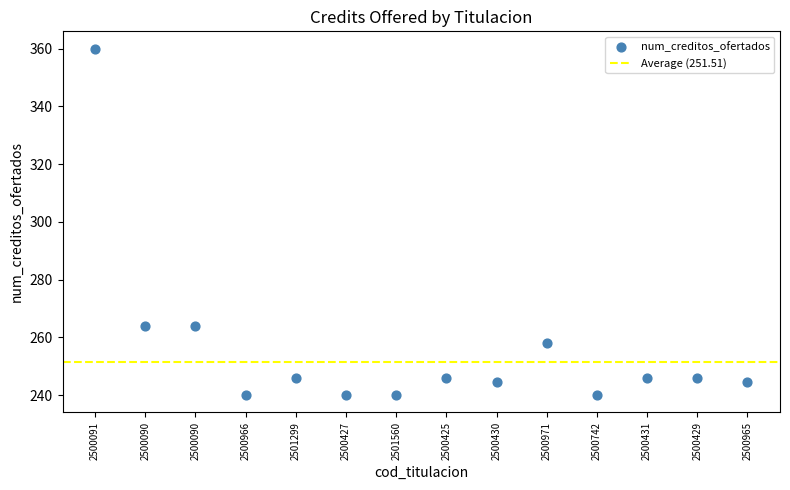

What is the range of Y values (max minus min)?

120.0